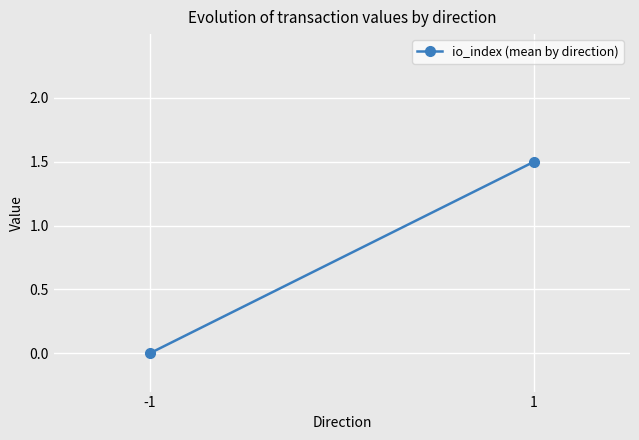

The chart shows a value of 1.5 at 1. True or false?

True